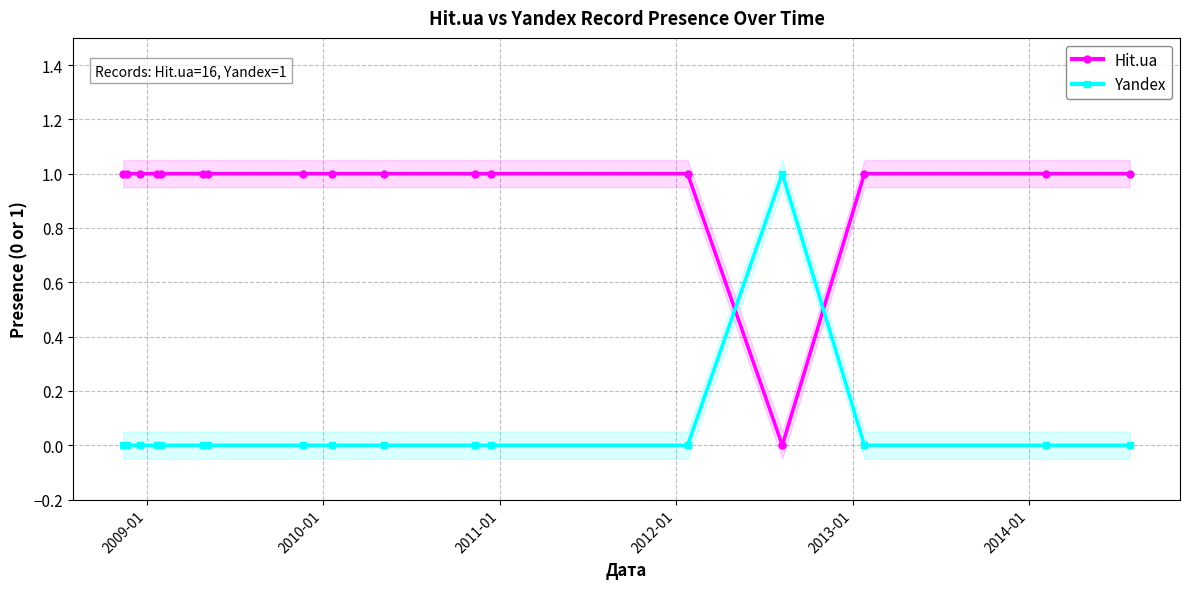

How many data points does each series have?

17